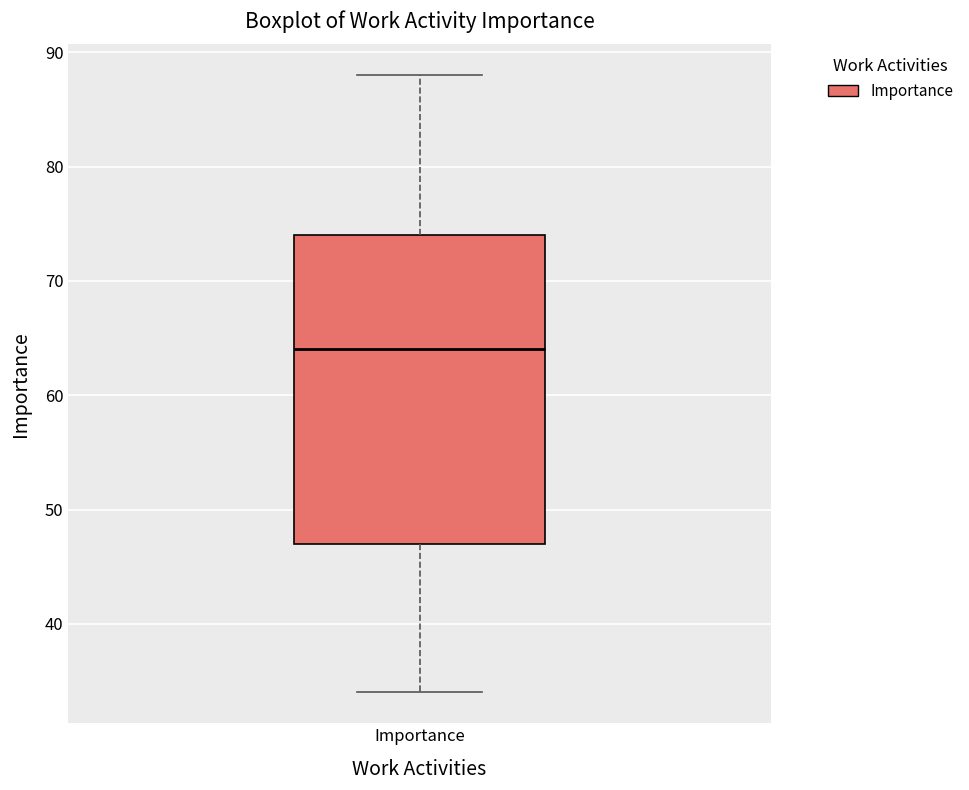

Where is the lower edge of the box for Importance on the y-axis? The values are not printed on the chart, so give them approximately, as read against the axis.

47